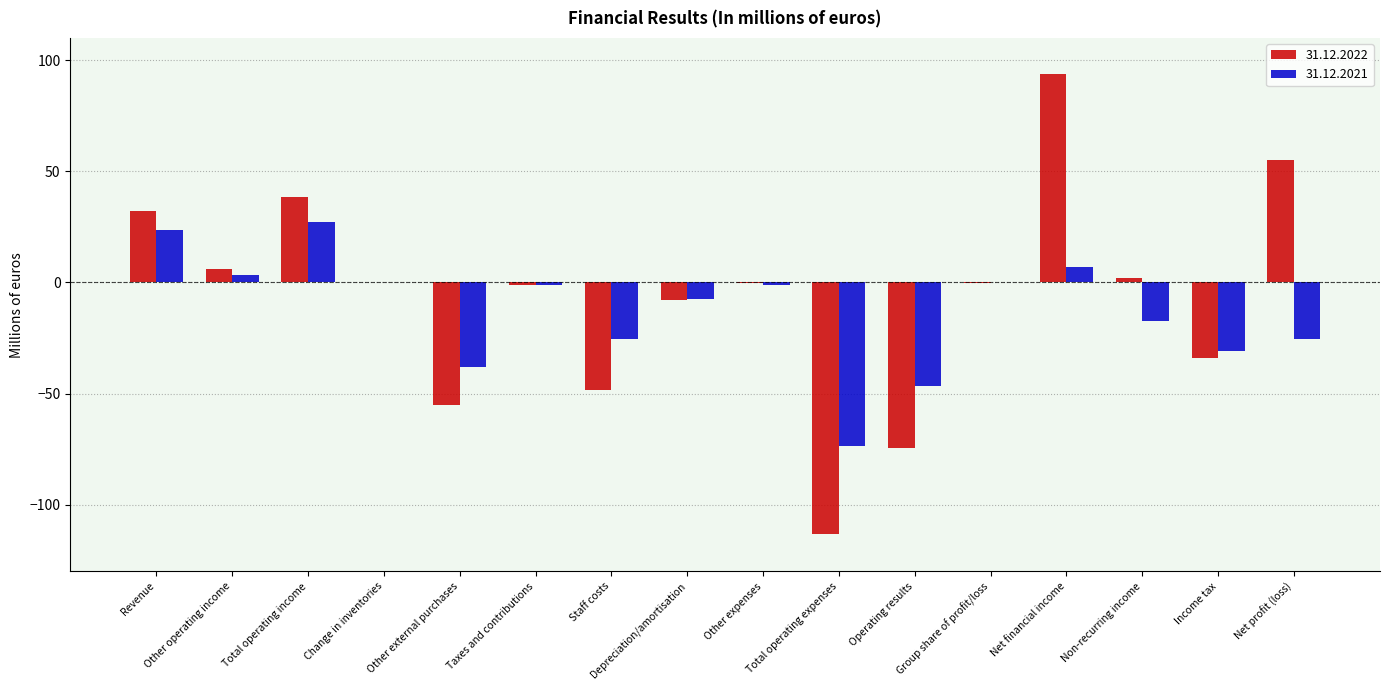

Which series has the largest total across all categories?

31.12.2022